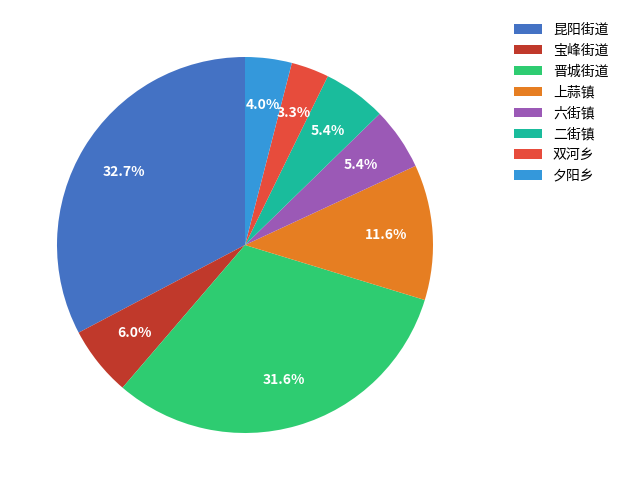

To the nearest percent, what portion does 宝峰街道 represent?

6%